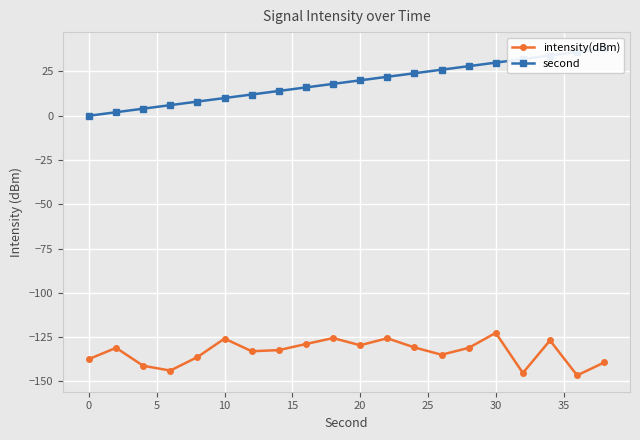

True or false: second and intensity(dBm) intersect in this chart.

False